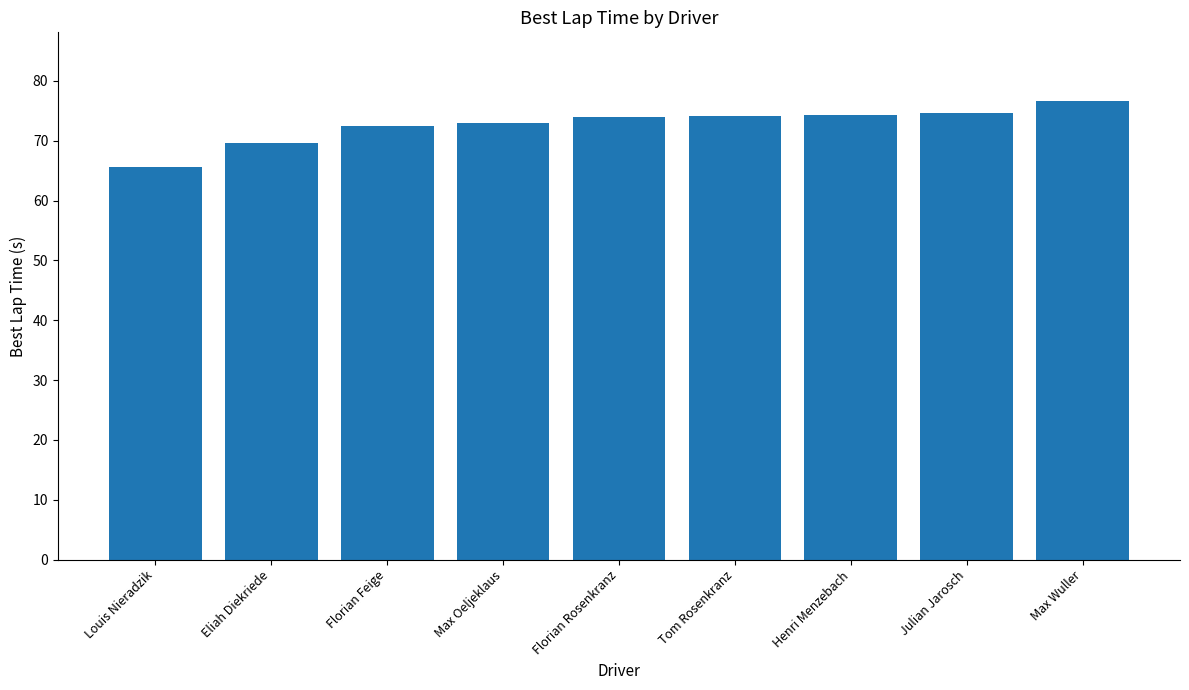

What is the sum of all values?

654.2